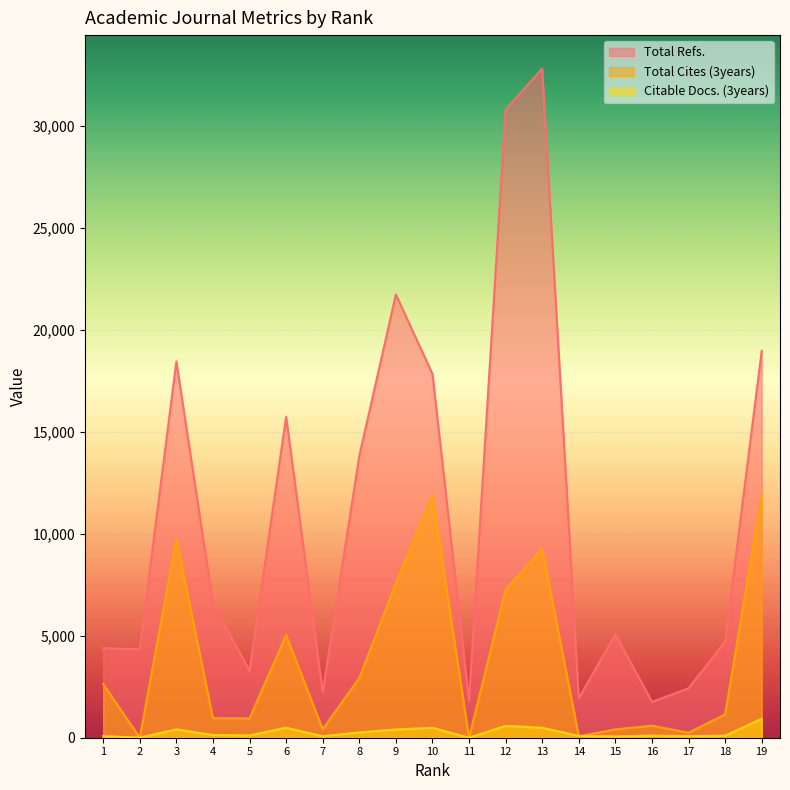

Is the value of Total Cites (3years) at 8 greater than the value of Total Refs. at 14?

Yes